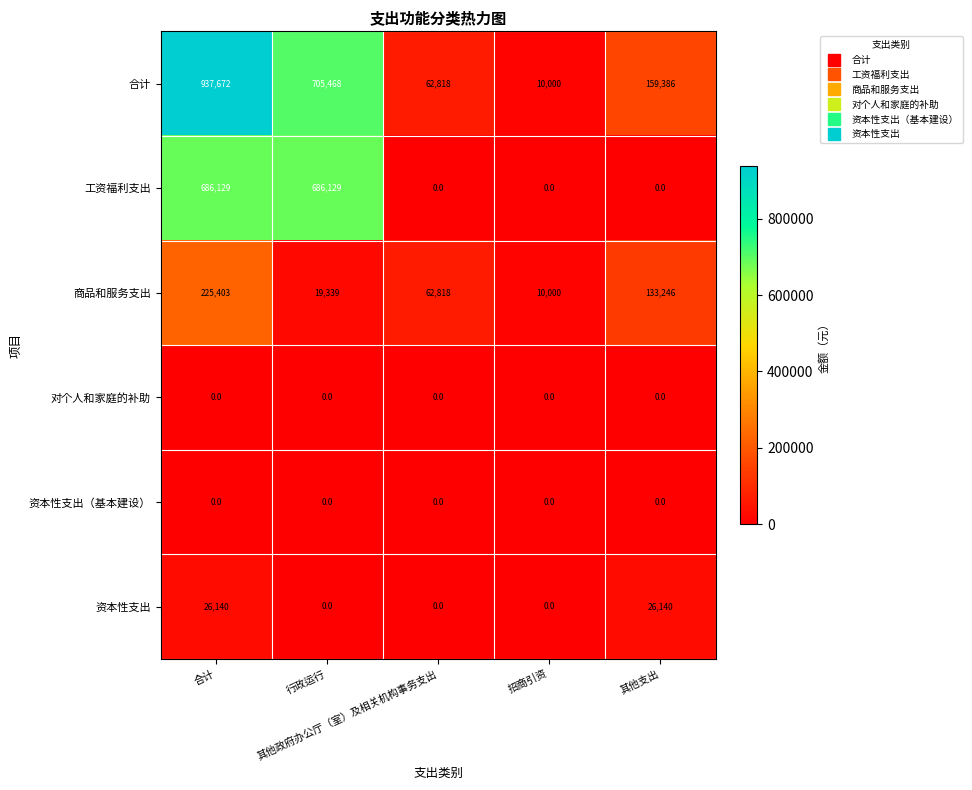

At how many categories does at least one series exceed 180008?

2